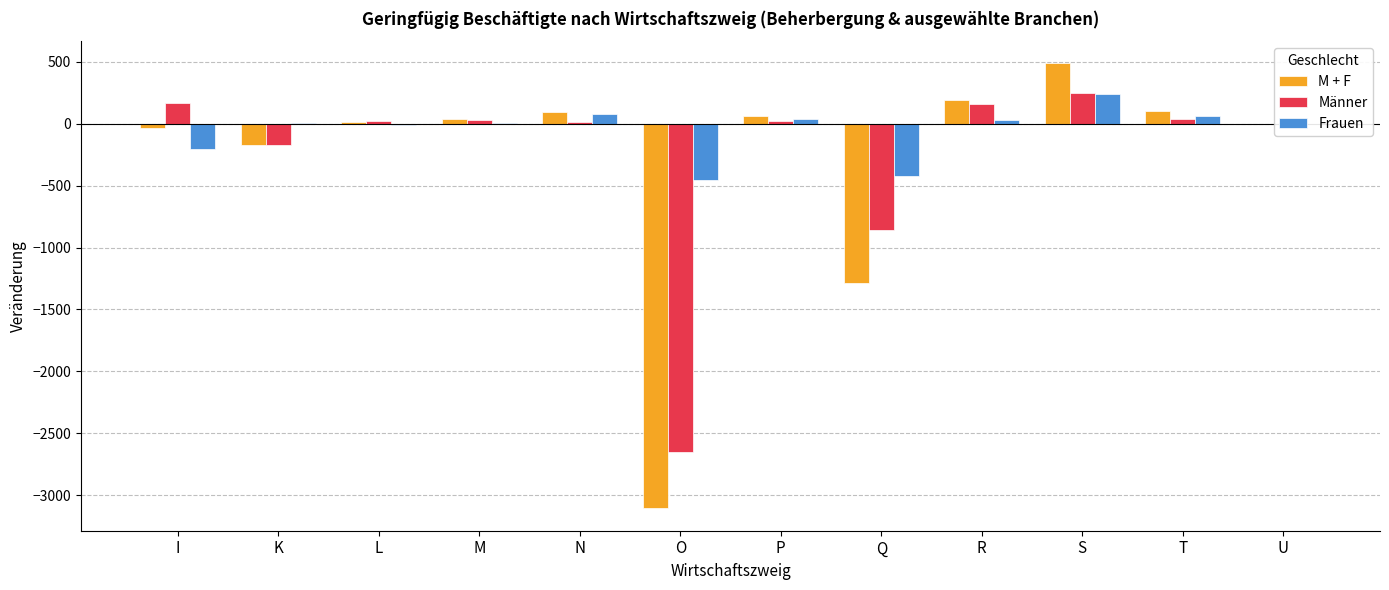

What is the sum of all M + F values?

-3602